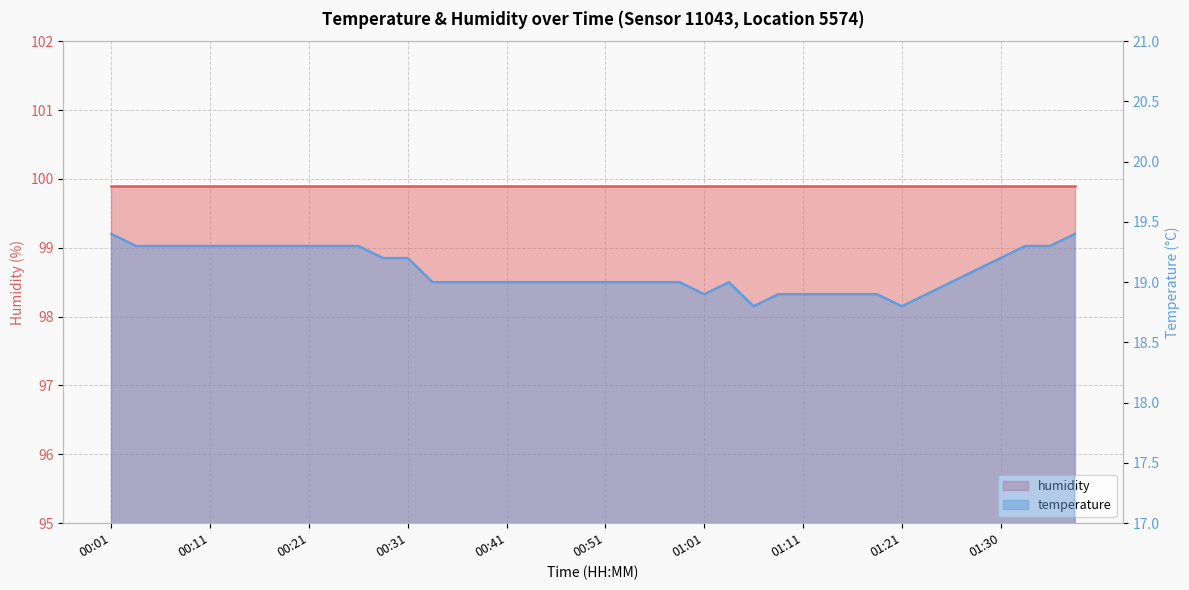

What is the label of the 8th point from the left?

00:19